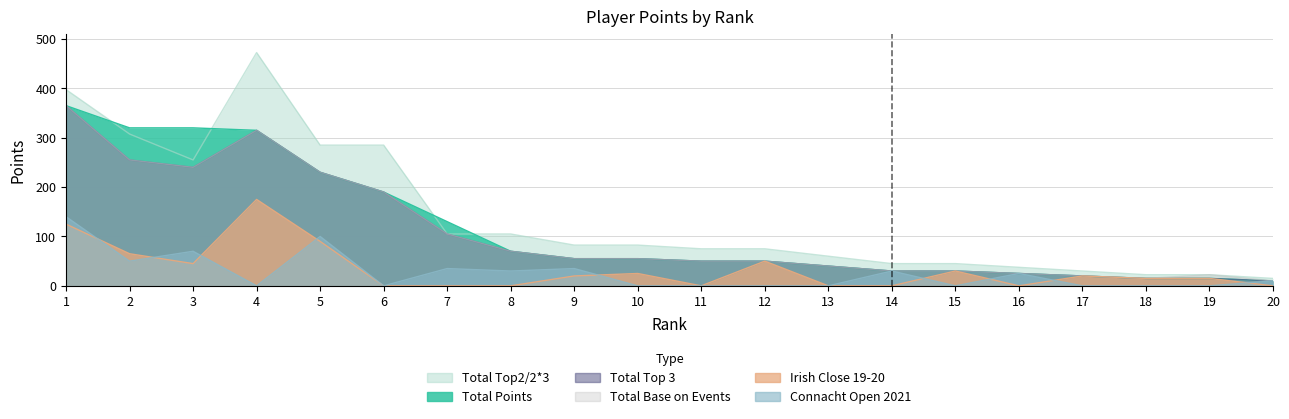

What value does the Total Top 3 series have at 10?

55.0